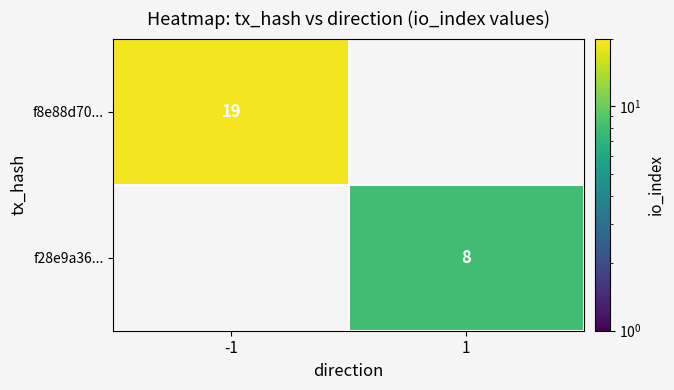

What is the smallest value displayed?

8.0